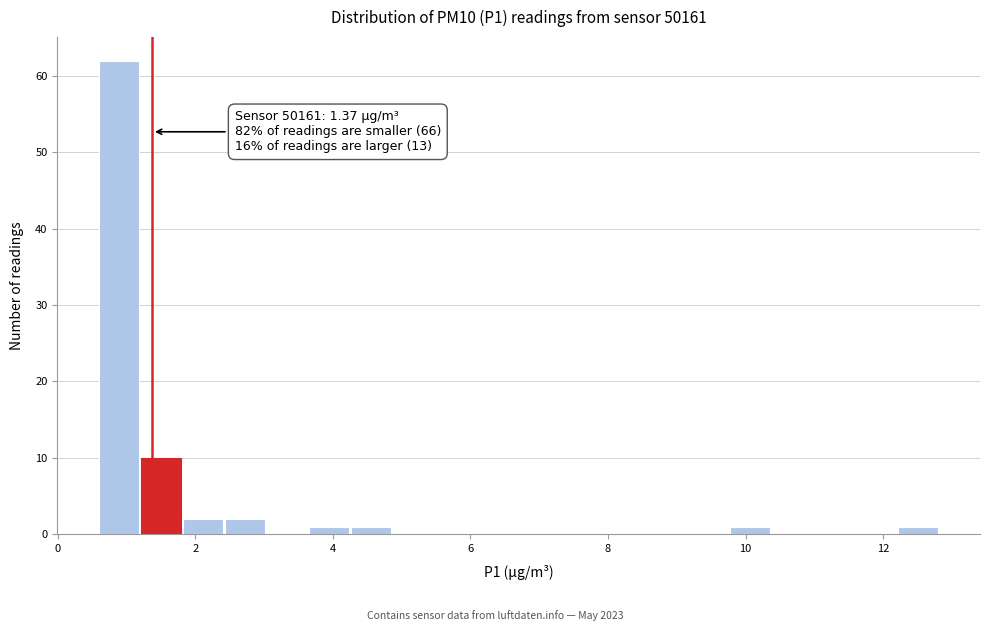

Read against the x-axis, roughly where is the centre of the tallest bar?

0.8